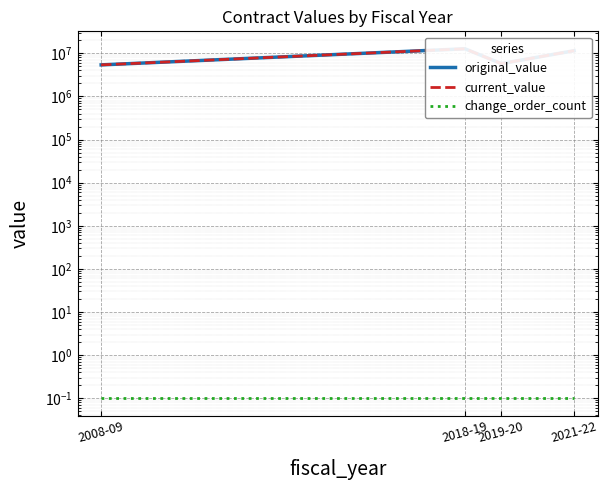

Which series has the largest range (max minus min)?

original_value